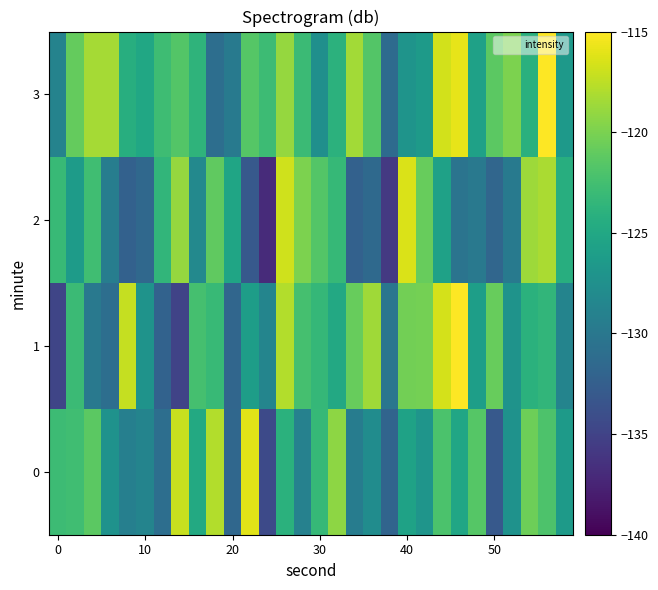

Rank the series by their average value, from lowest to highest.

2, 0, 1, 3